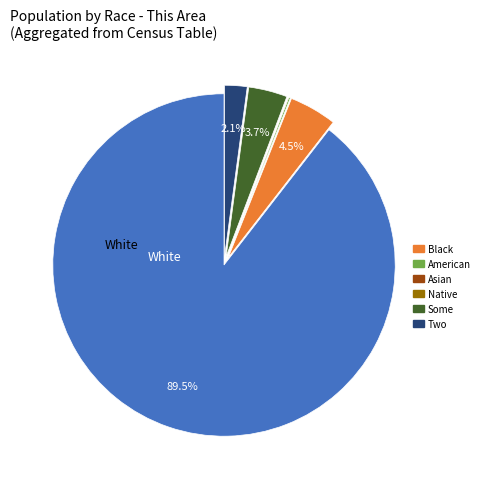

Is there any slice that represents more than half of the pie?

Yes